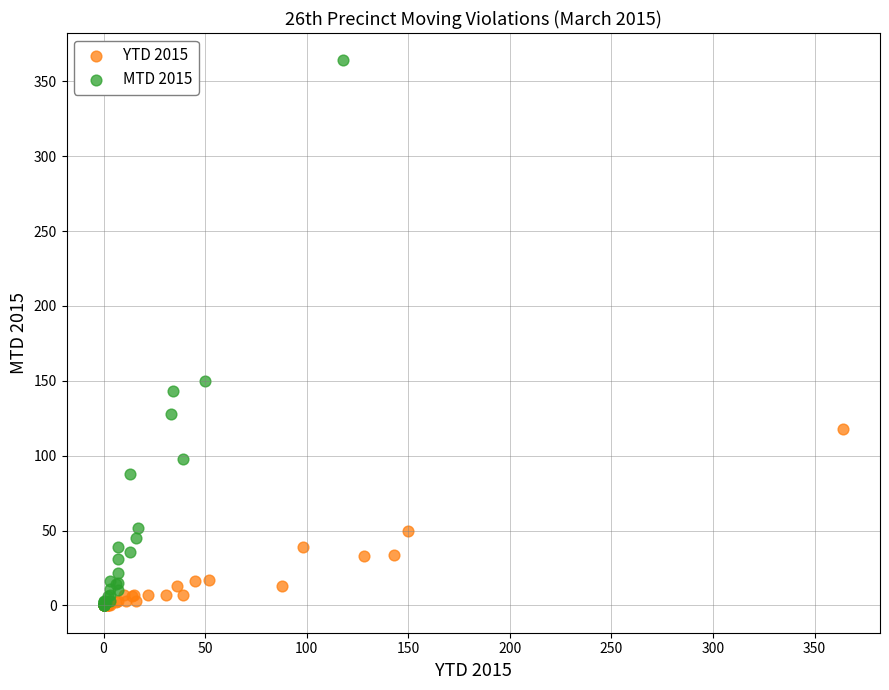

Which series reaches the maximum Y coordinate?

MTD 2015